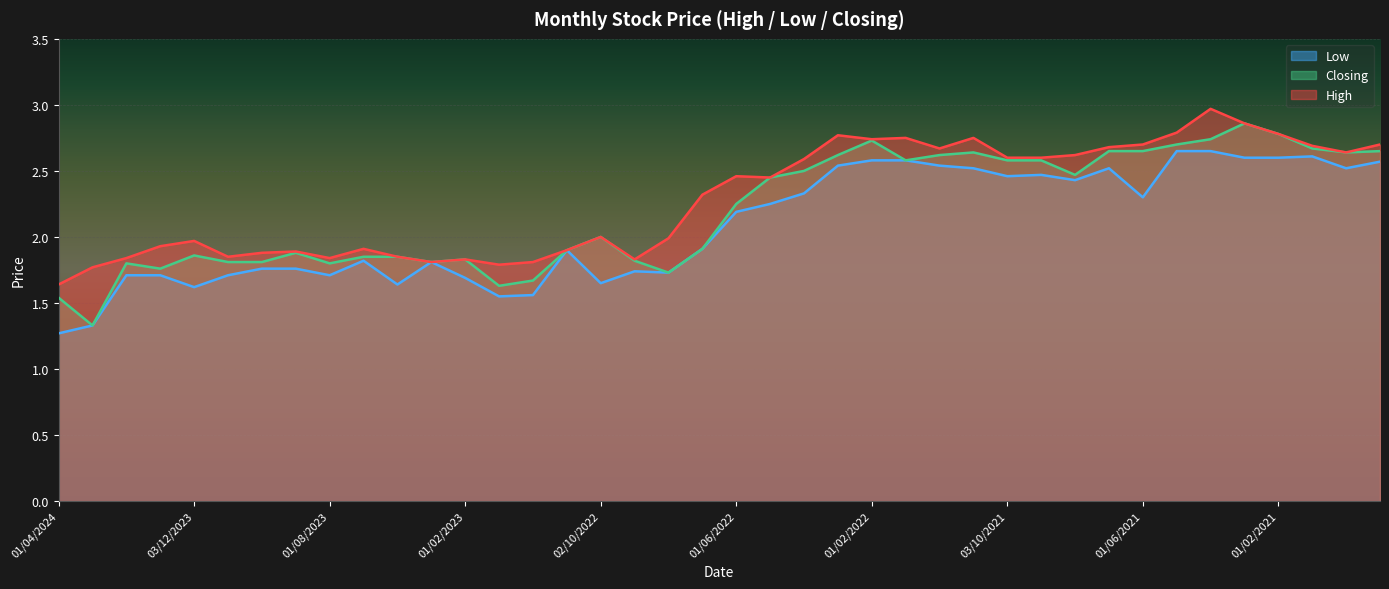

How many distinct data groups are displayed?

3